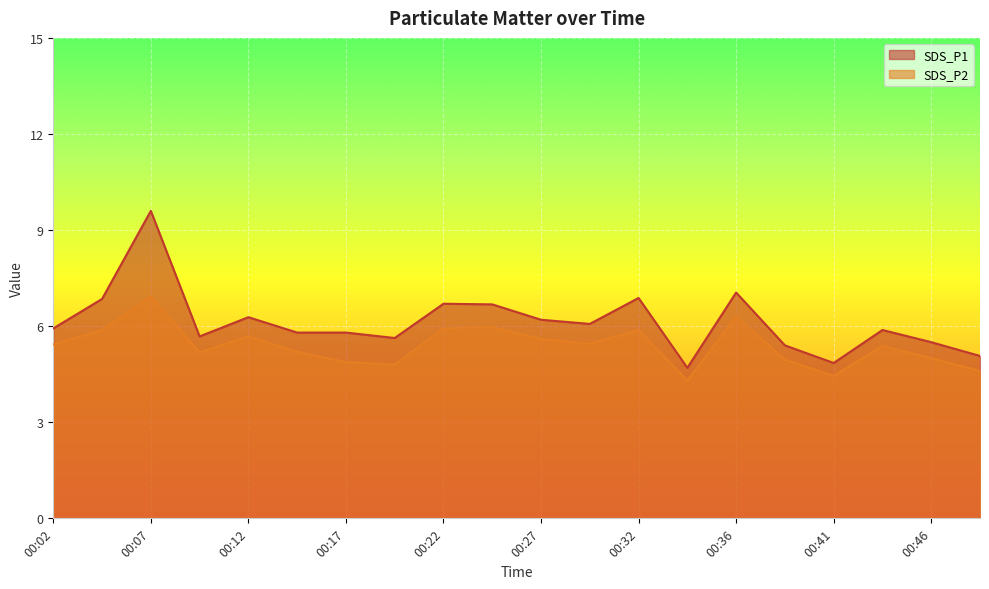

True or false: SDS_P1 has a value of 1.9 at 00:46.

False